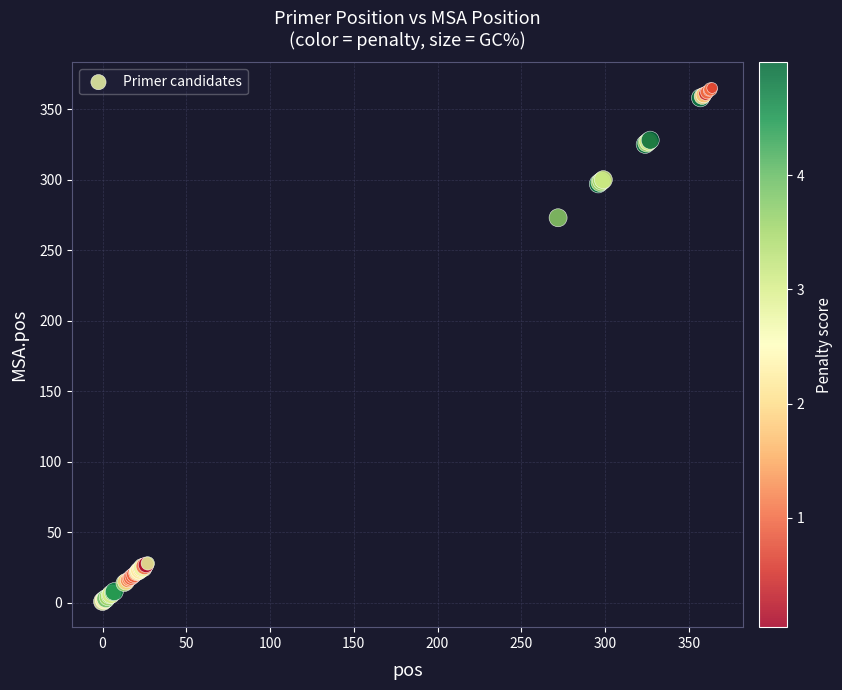

What Y value in the scatter plot is closest to 183?

273